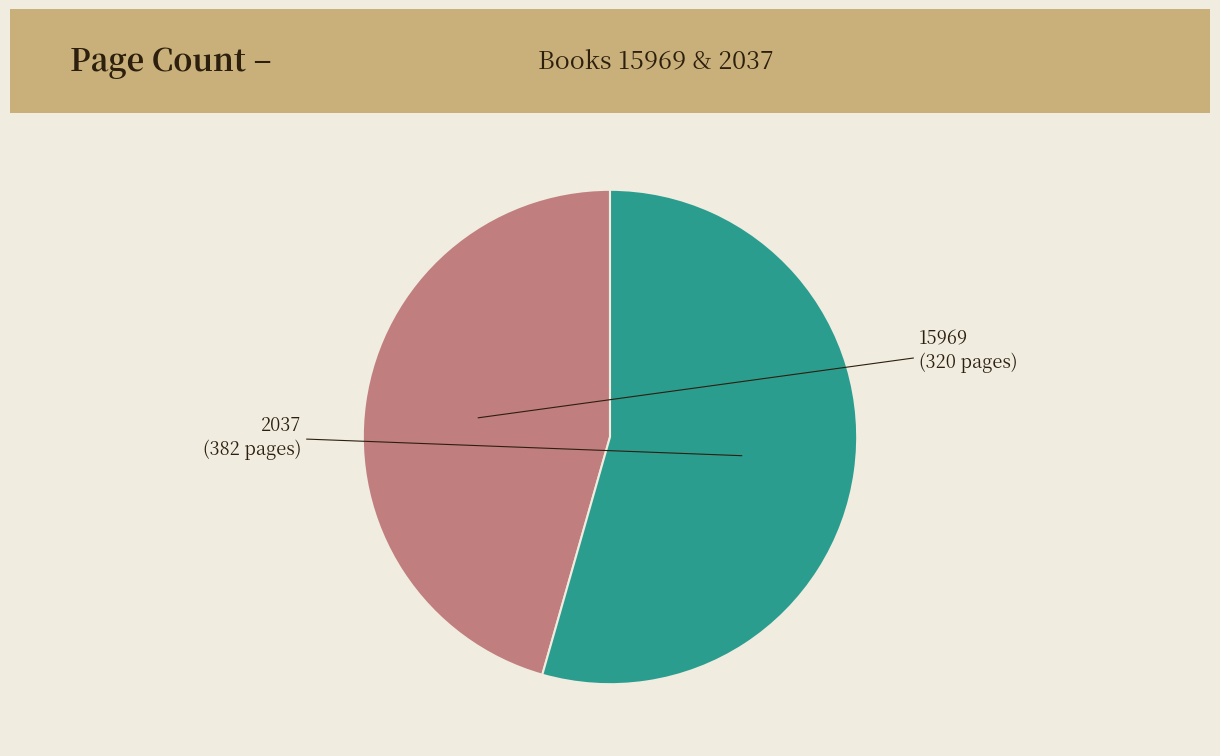

Do 2037 and 15969 together represent more than half of the pie?

Yes